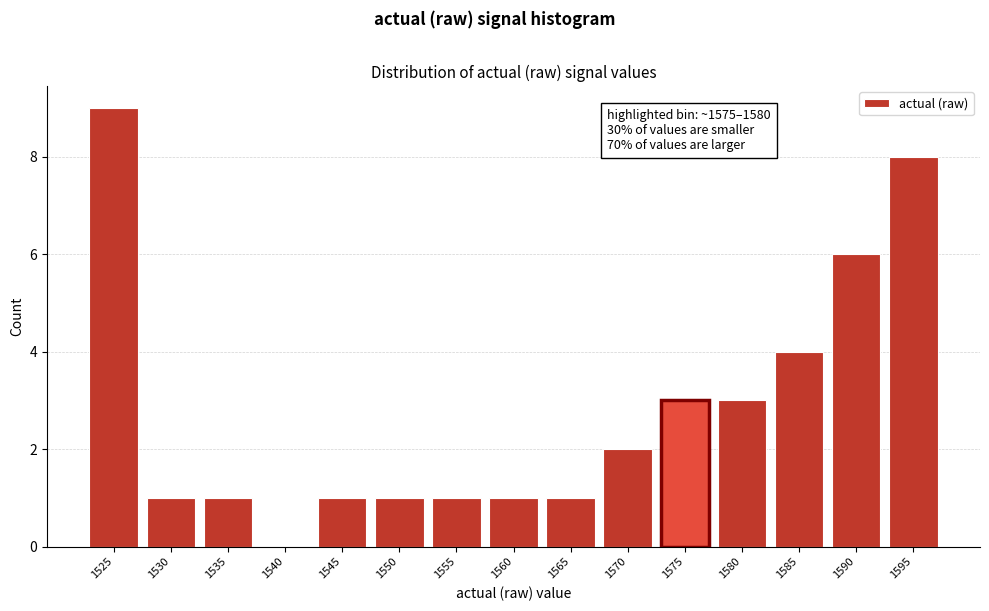

Reading left to right, list all the values displayed in this chart.

1525=9	1530=1	1535=1	1540=0	1545=1	1550=1	1555=1	1560=1	1565=1	1570=2	1575=3	1580=3	1585=4	1590=6	1595=8